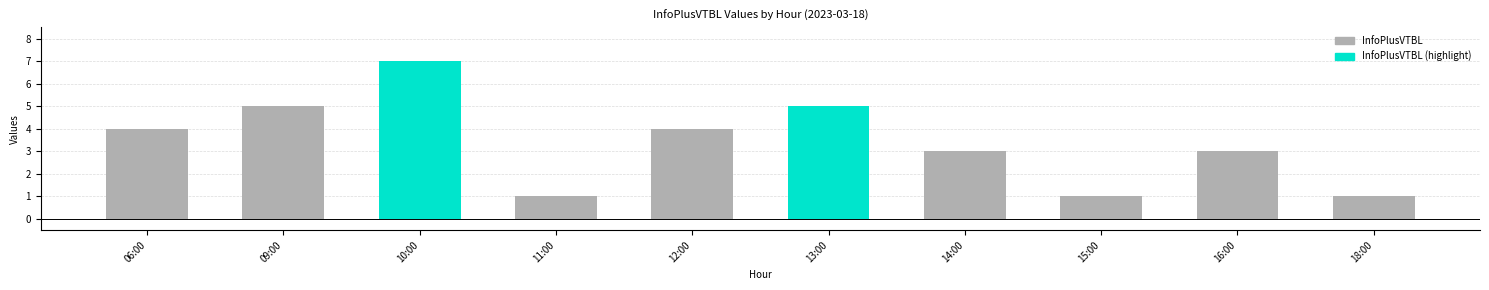

What is the label of the 10th bar from the right?

06:00